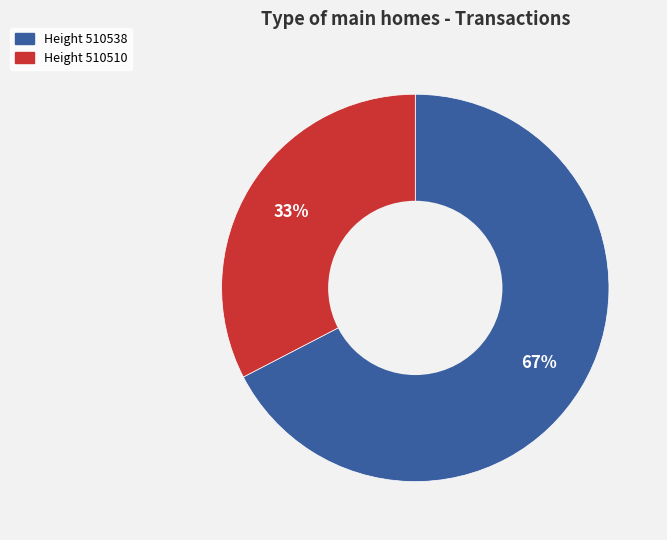

How many segments does this pie chart have?

2